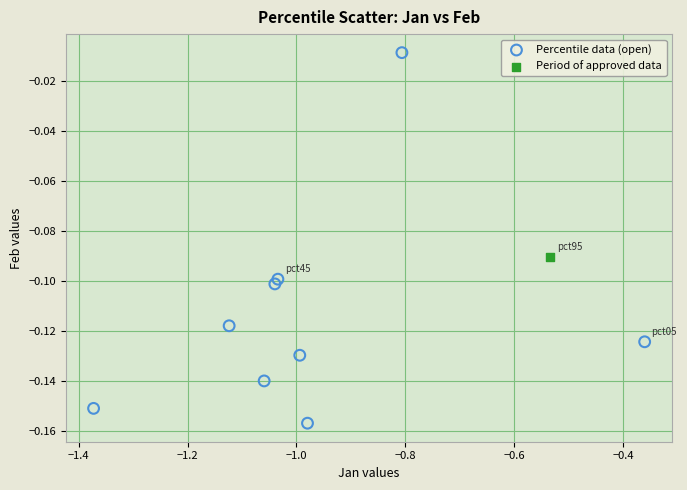

What are all the series names shown in the legend?

Percentile data (open), Period of approved data